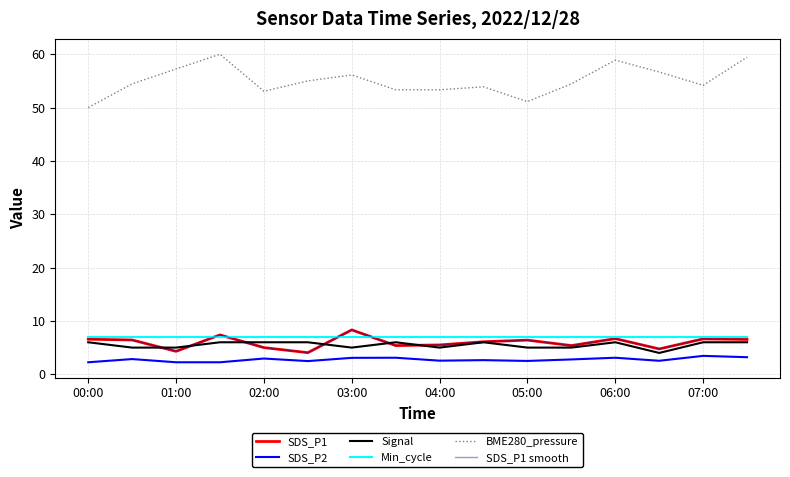

True or false: SDS_P2 and BME280_pressure cross at least once.

False